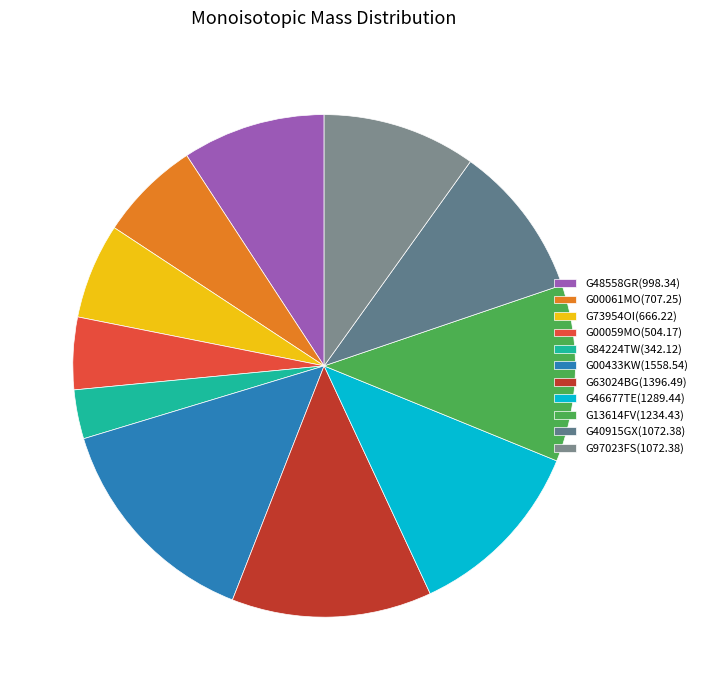

To the nearest percent, what percentage of the pie is G84224TW?

3%